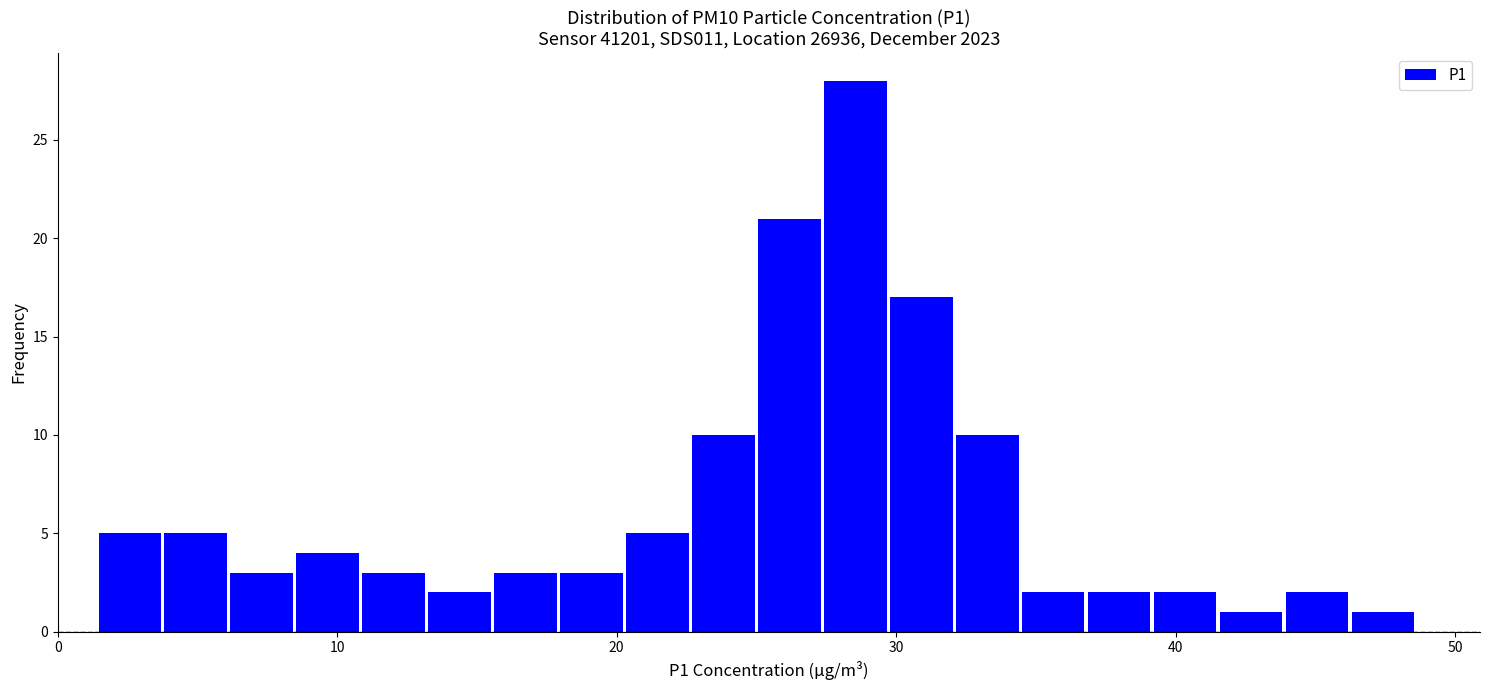

Read against the x-axis, roughly where is the centre of the tallest bar?

29